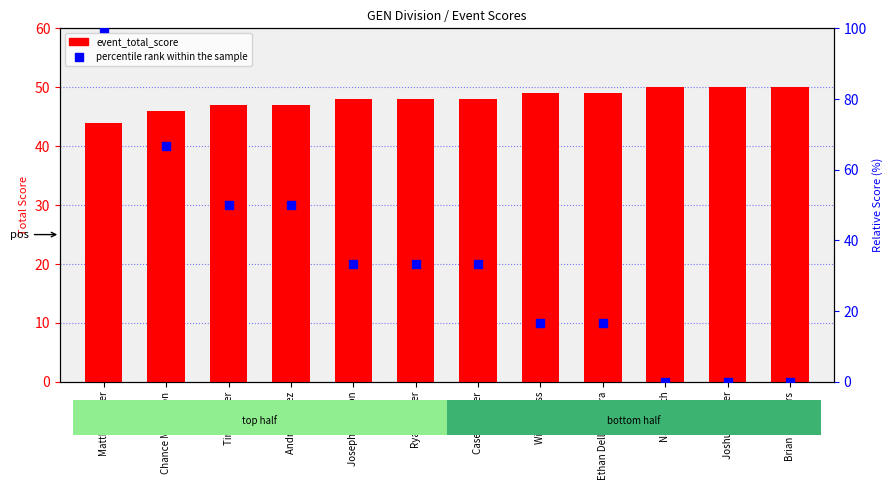

Which series has the largest total across all categories?

event_total_score